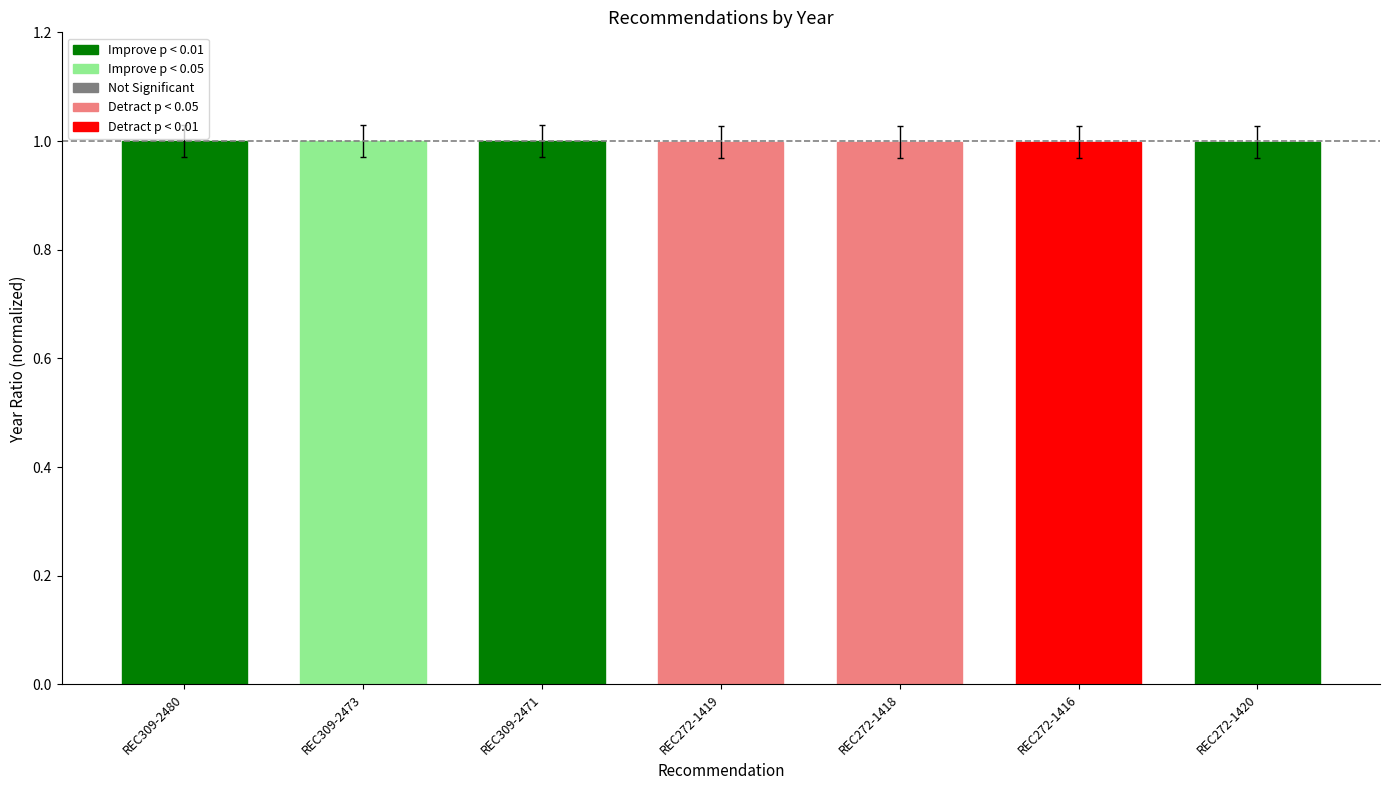

List the labels in order of value, smallest first.

REC272-1419, REC272-1418, REC272-1416, REC272-1420, REC309-2480, REC309-2473, REC309-2471